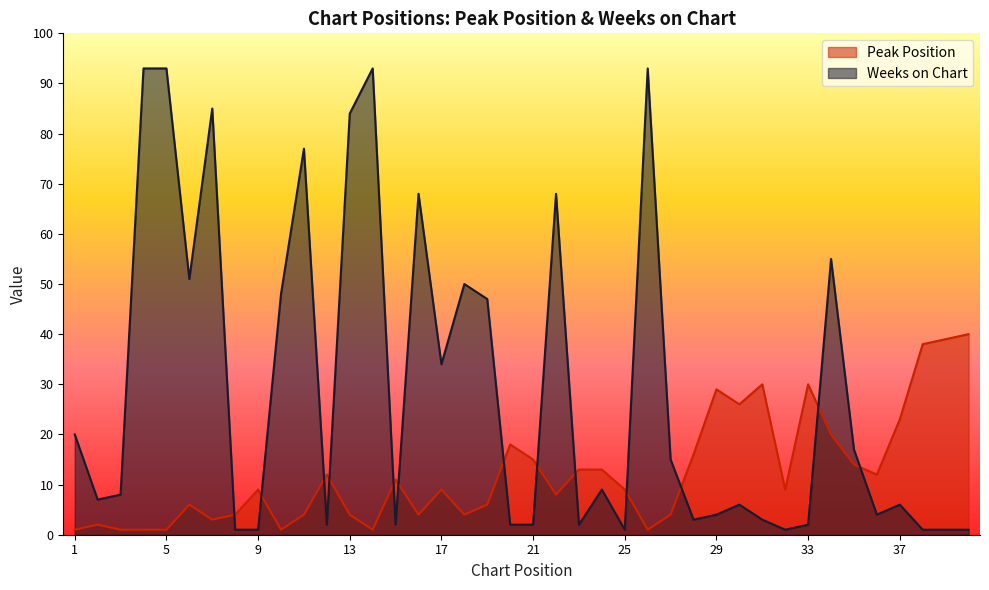

The Weeks on Chart series shows 1 at 25. True or false?

True